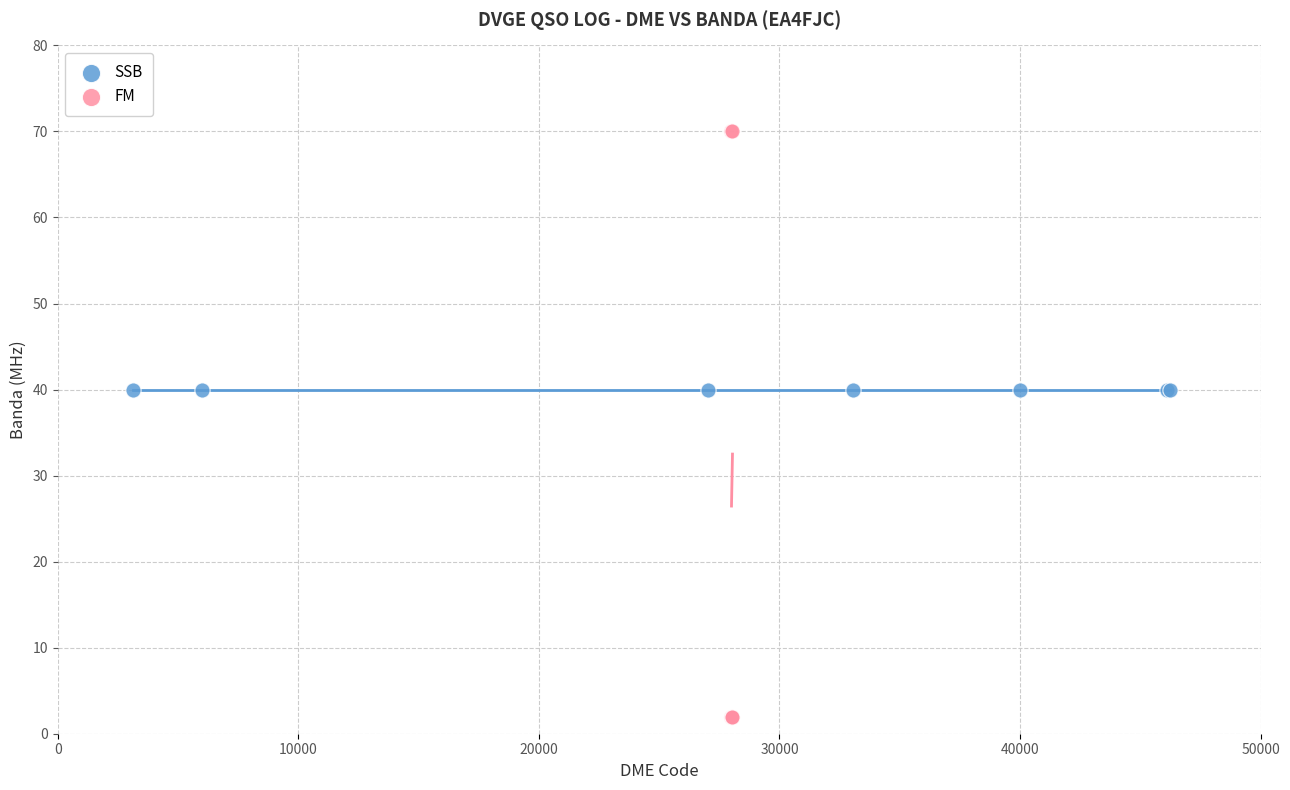

Which series contains the lowest Y value?

FM